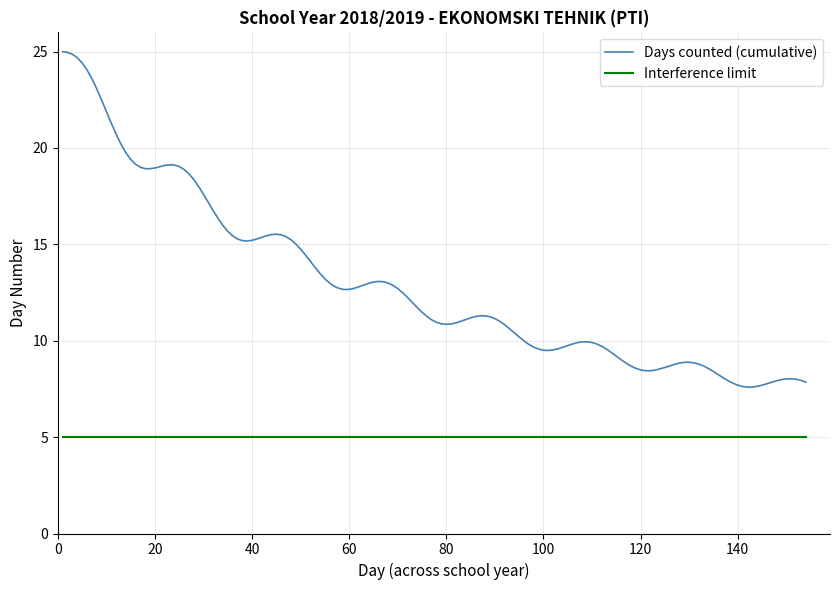

List the series in order of their peak value, lowest first.

Interference limit, Days counted (cumulative)